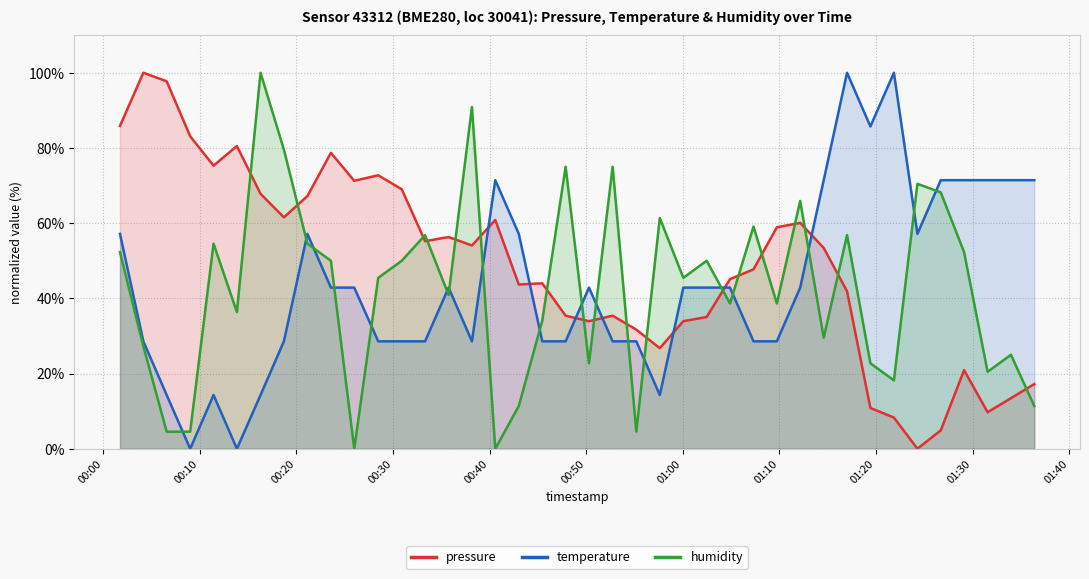

After their last crossing, which series has the higher values: pressure or humidity?

pressure